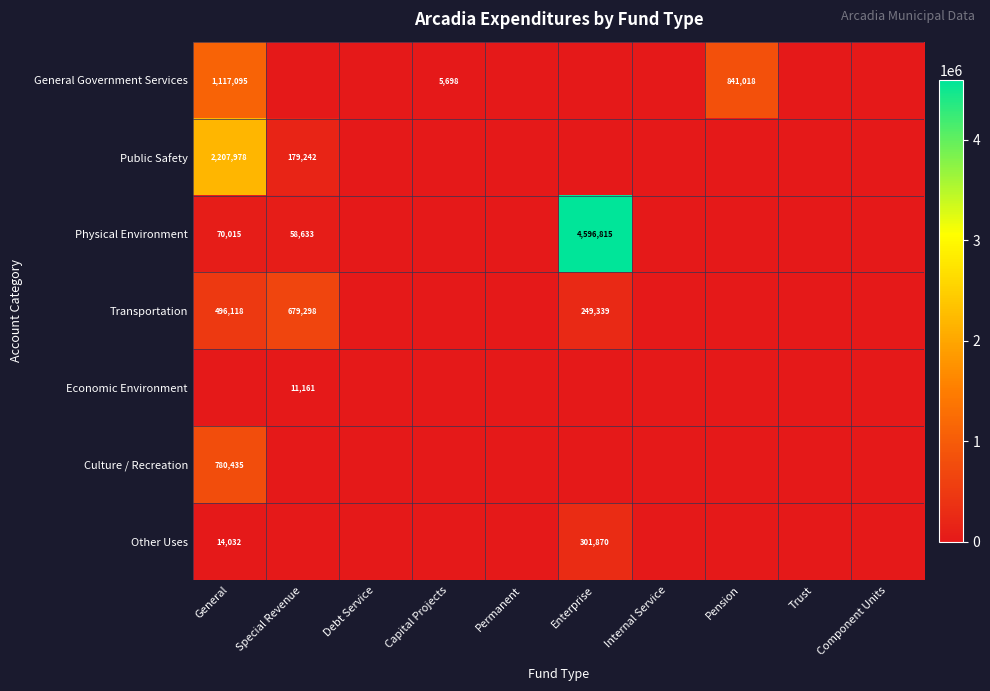

Is it true that Physical Environment equals 0 at Pension?

True